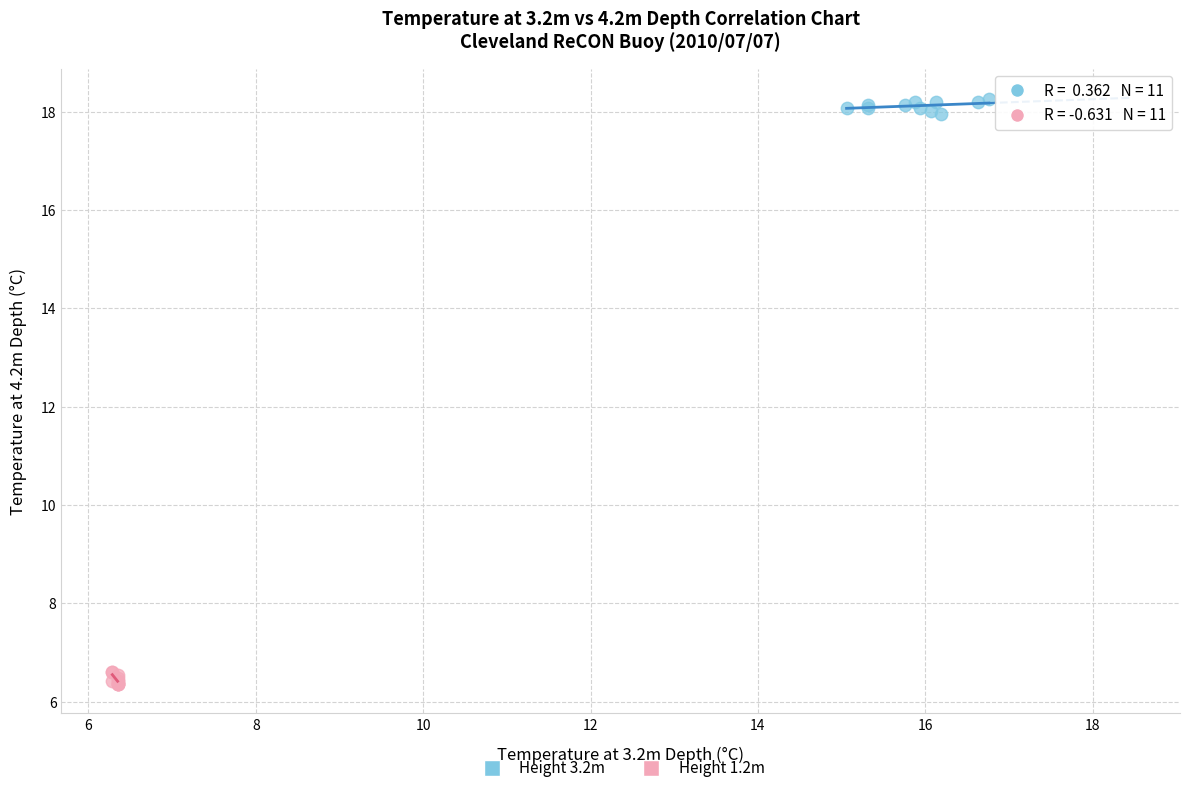

Which series contains the lowest Y value?

Height 1.2m